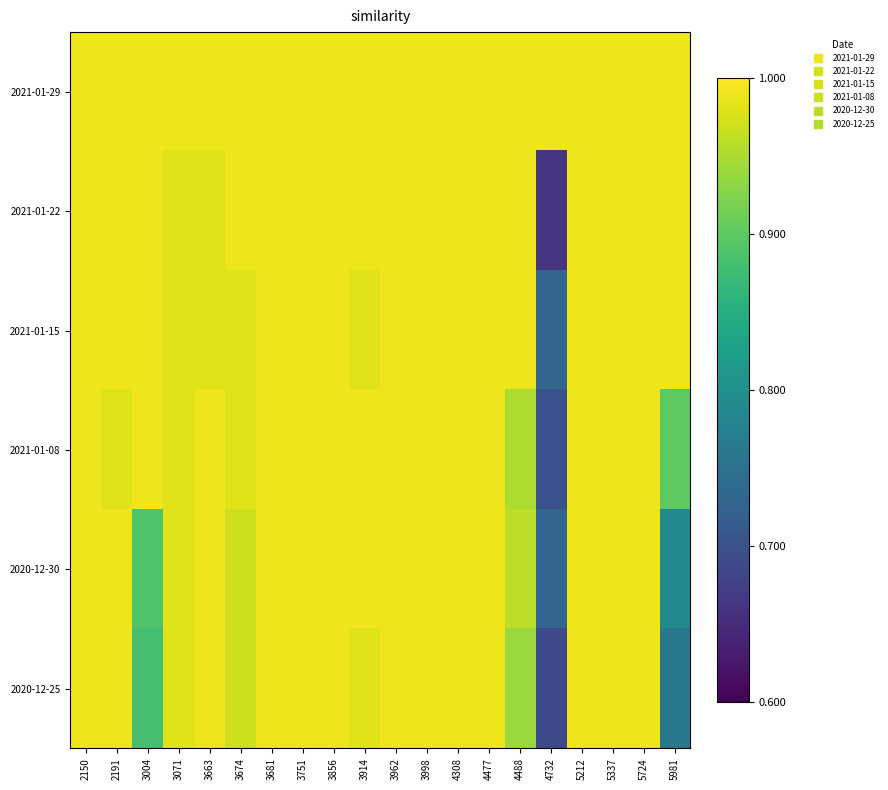

What is the total value across all series at 3071?

589